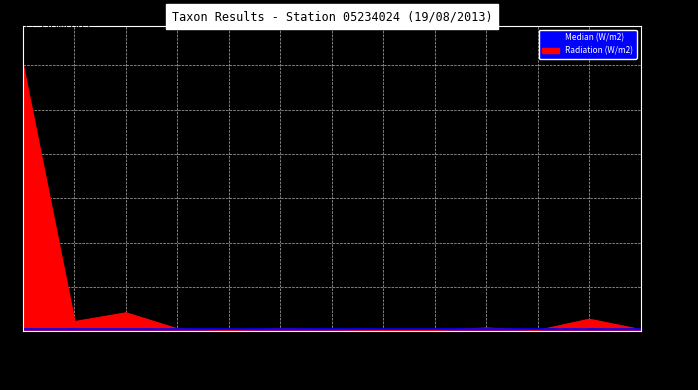

At which label is the value closest to 166?

APED